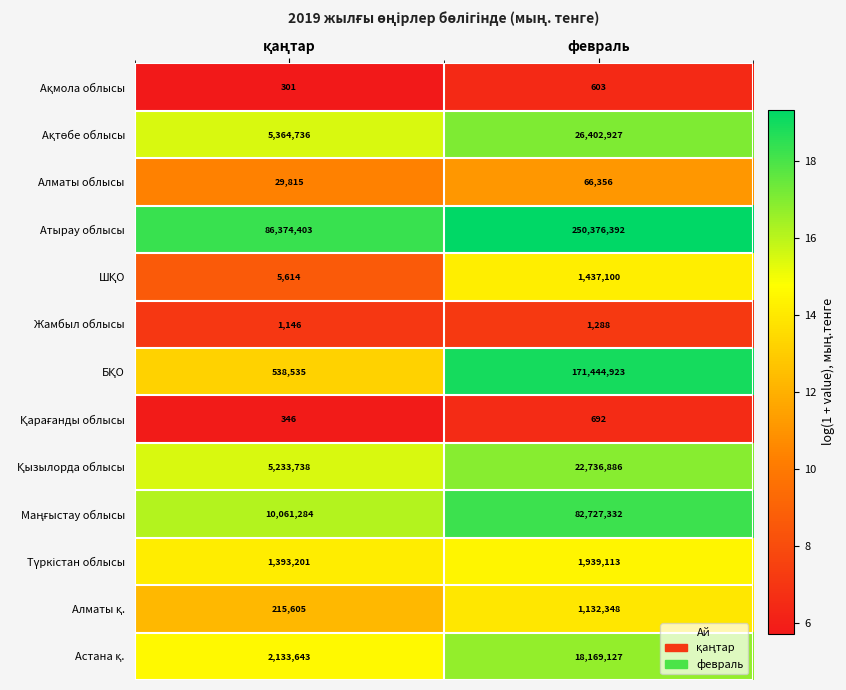

What is the spread (max minus min) of values at февраль?

250375789